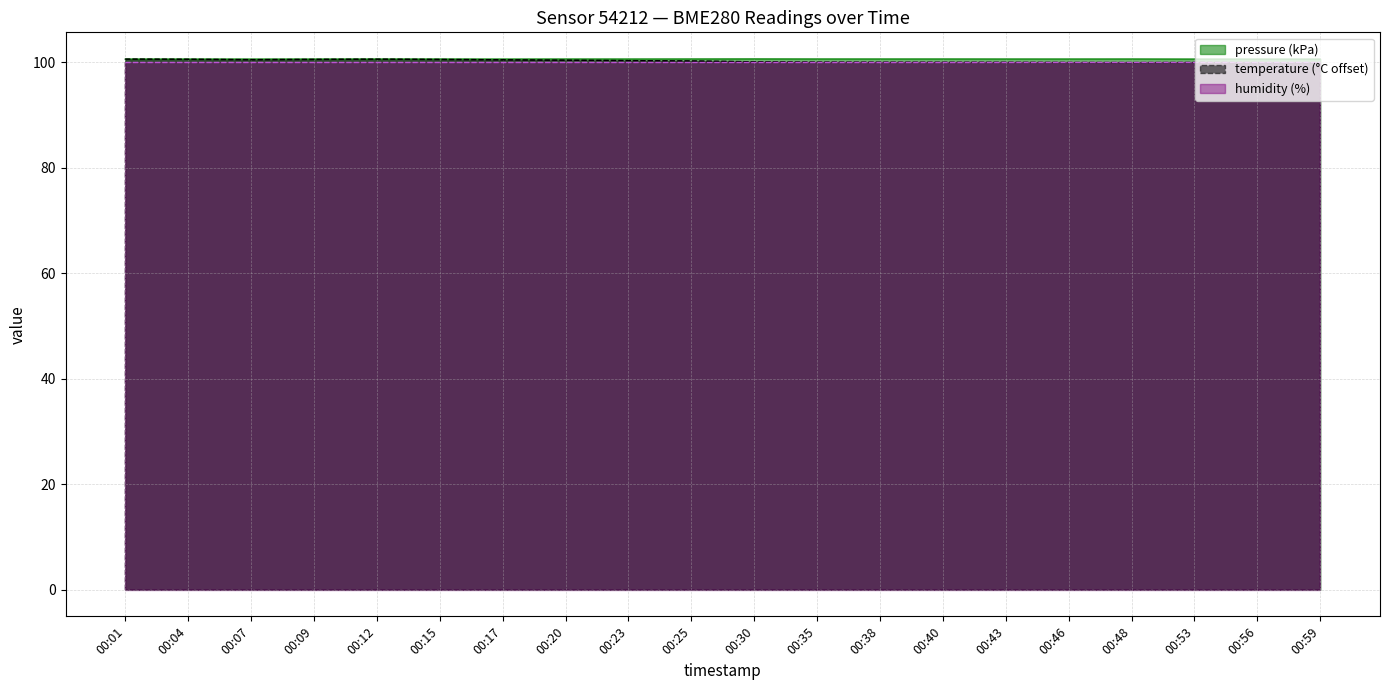

Is it true that temperature equals 159.2 at 00:48?

False